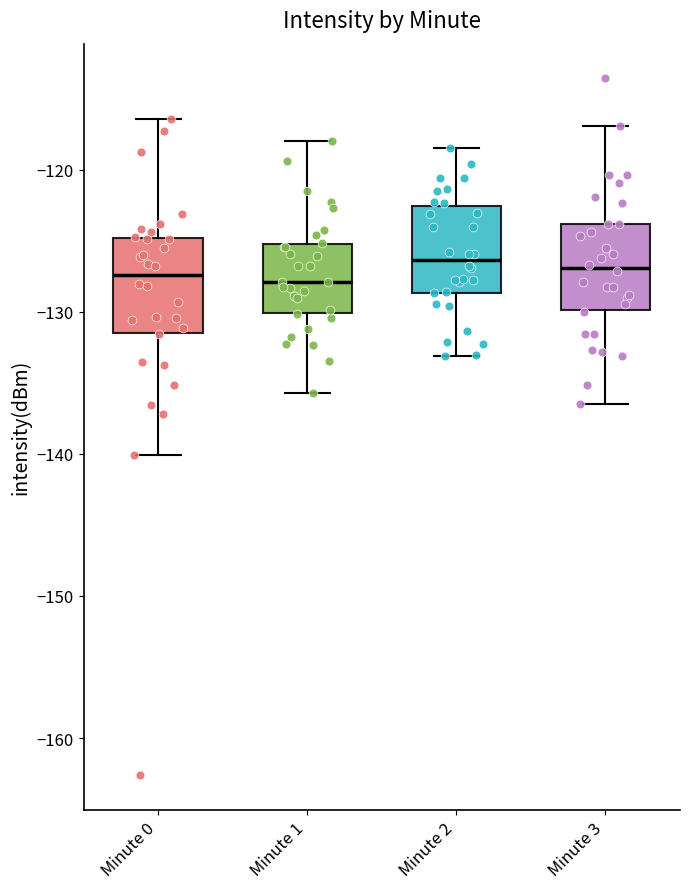

Where does the median line of the box for Minute 3 sit on the y-axis? The values are not printed on the chart, so give them approximately, as read against the axis.

-127